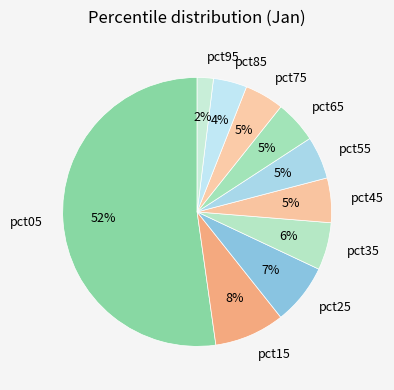

Which category accounts for the majority?

pct05